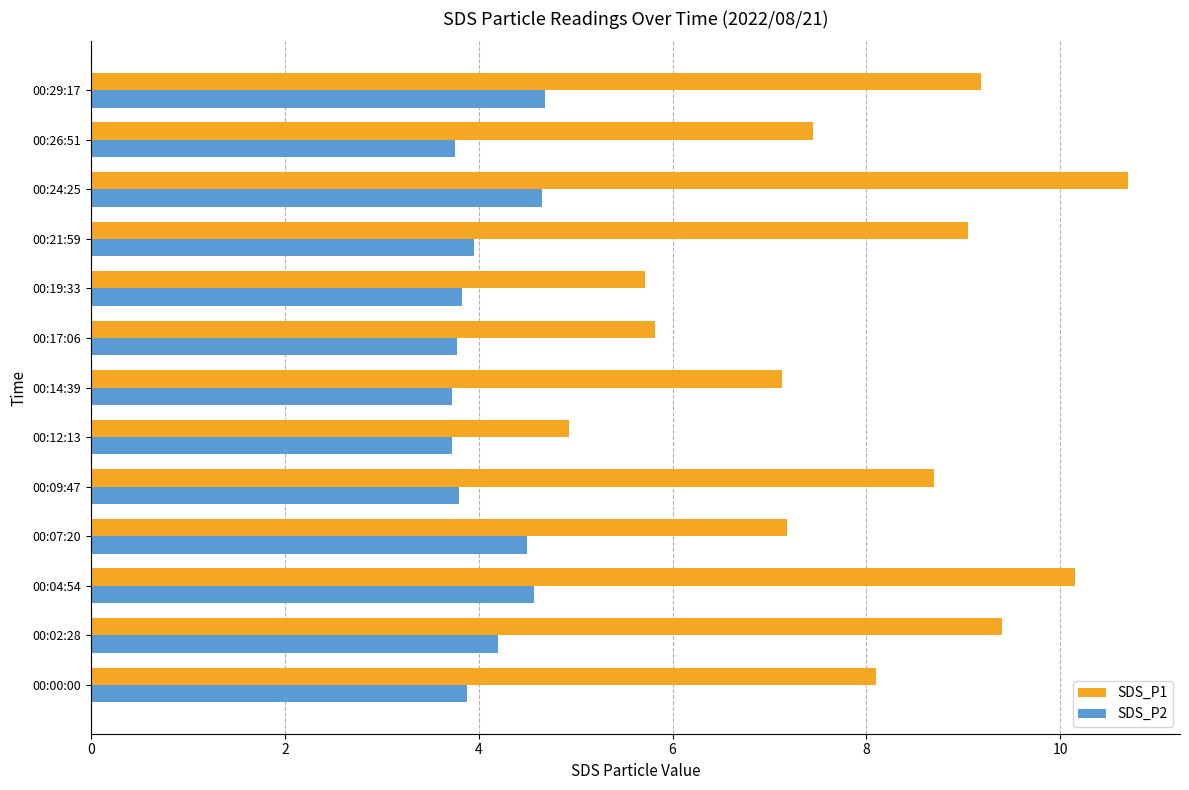

At which category is the sum across all series the highest?

00:24:25